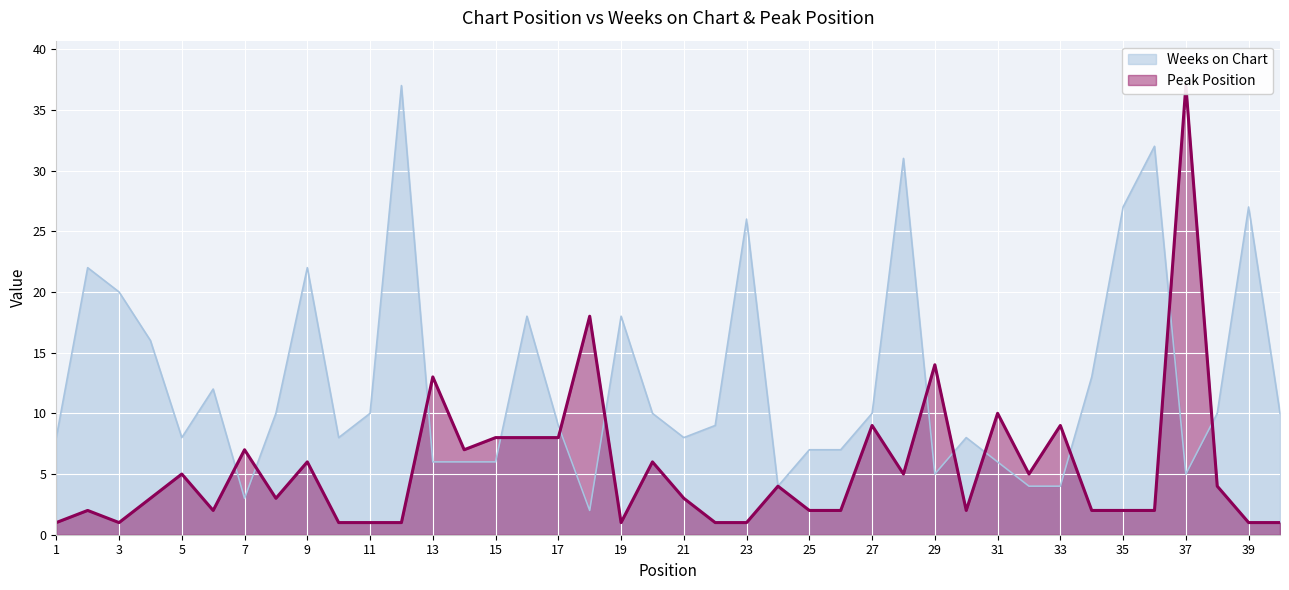

Where is Weeks on Chart nearest to the value 19?

3